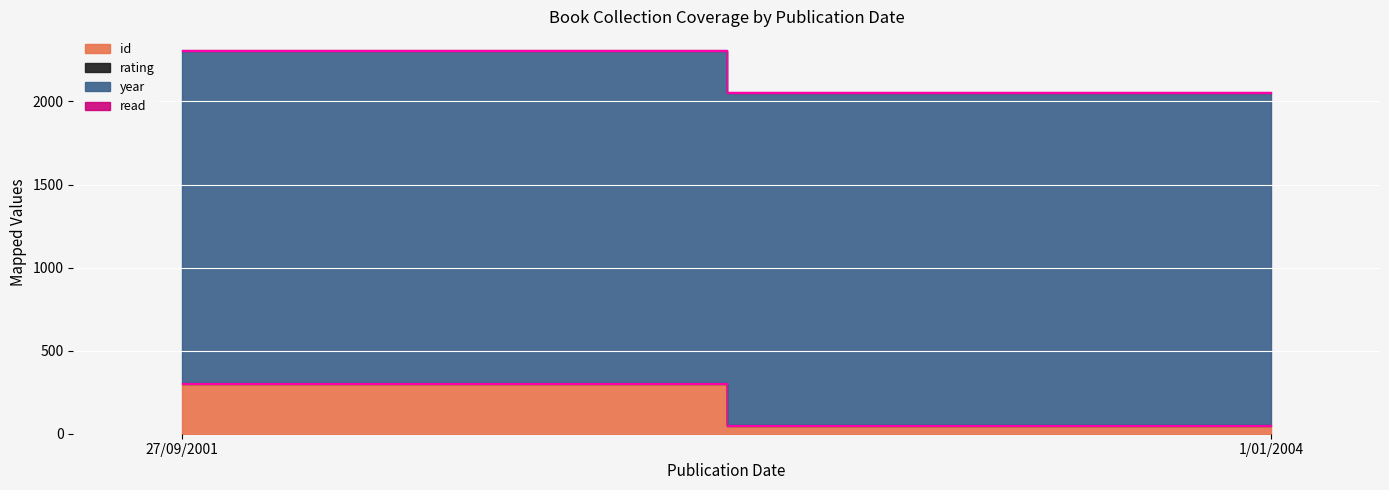

What is the label of the 1st point from the left?

27/09/2001